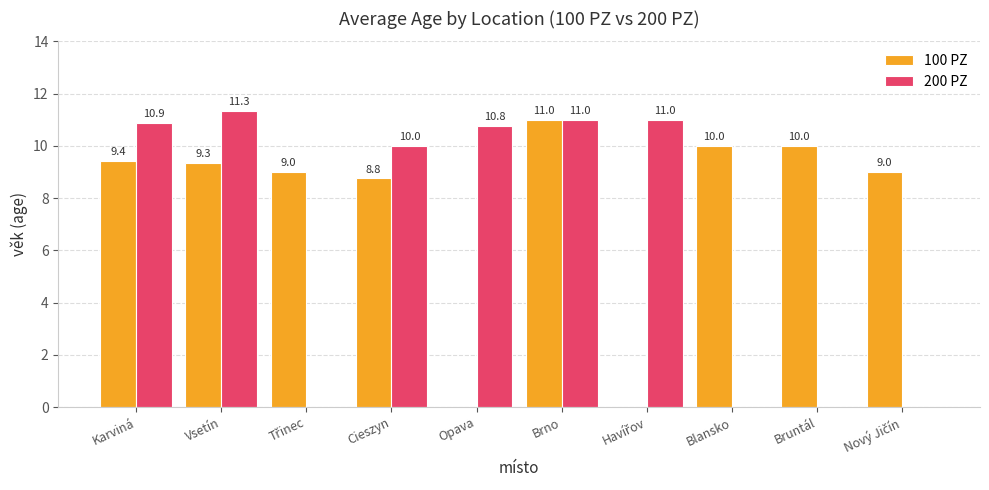

How many series are shown in this chart?

2